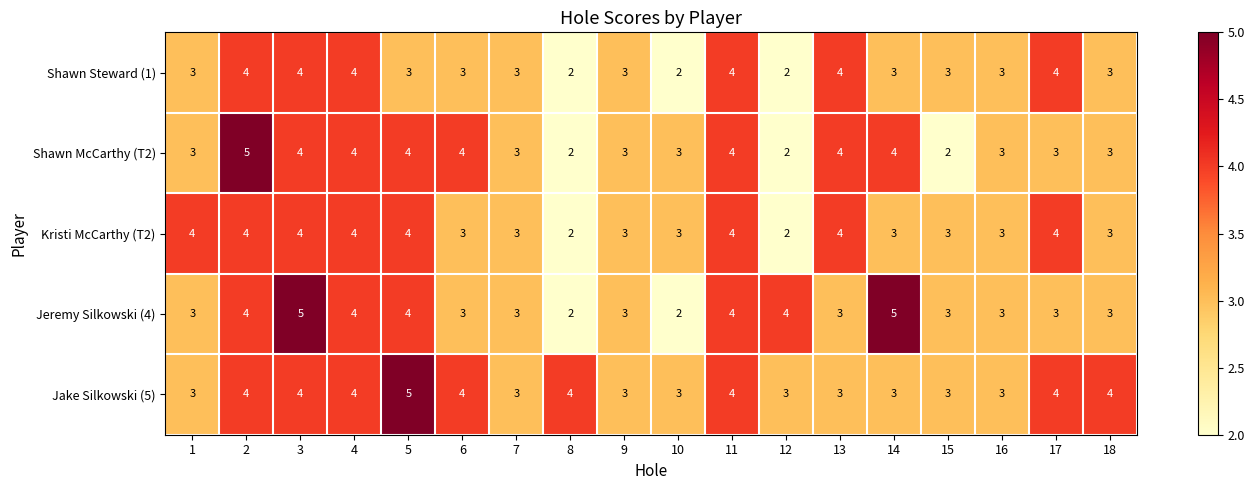

What is the maximum value for Jake Silkowski (5)?

5